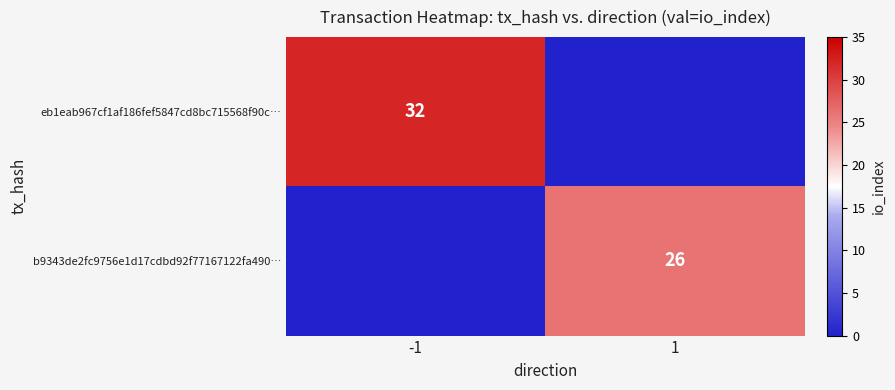

The b9343de2fc9756e1d17cdbd92f77167122fa490… series shows 13 at 1. True or false?

False